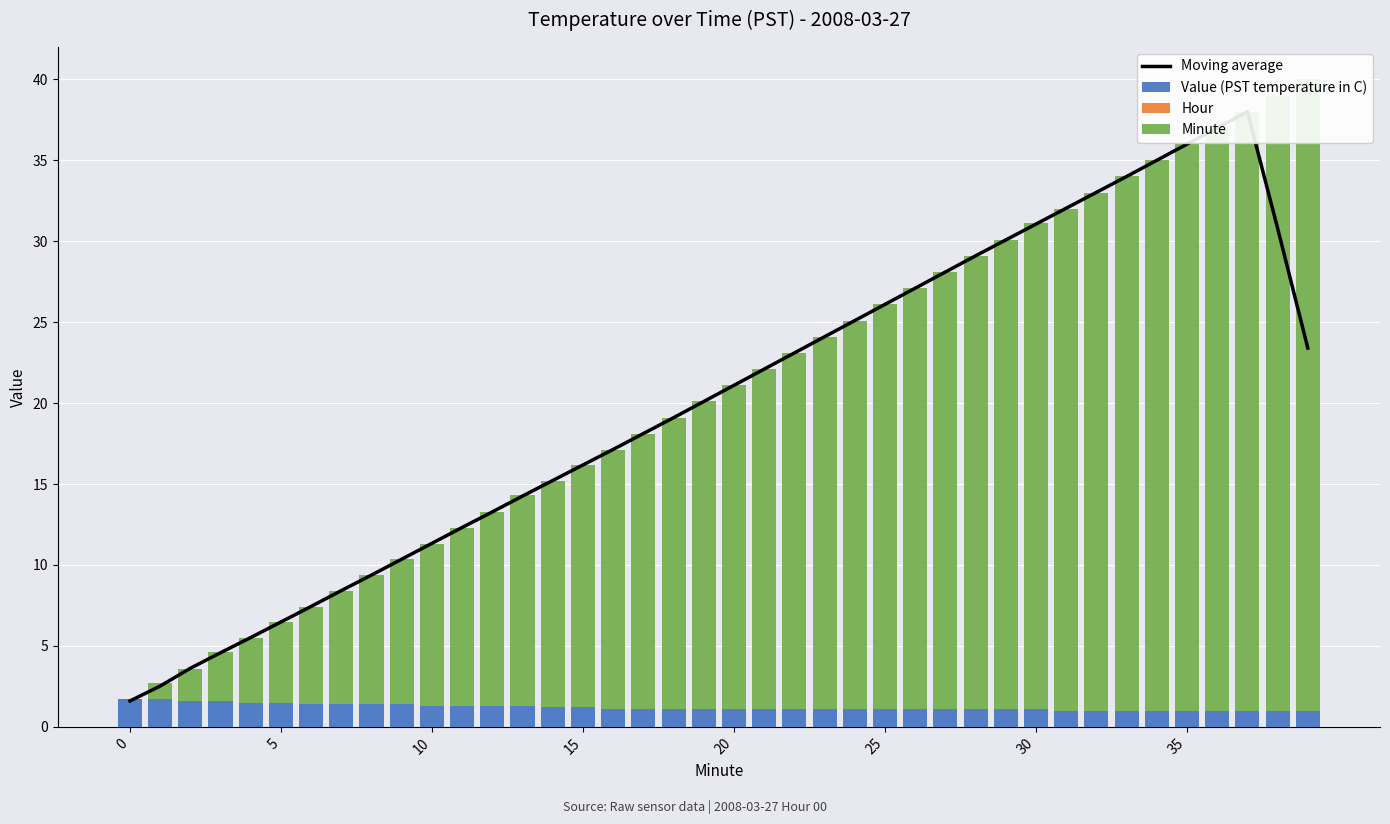

Is the value of Value (PST temperature in C) at 25 greater than the value of Hour at 11?

Yes